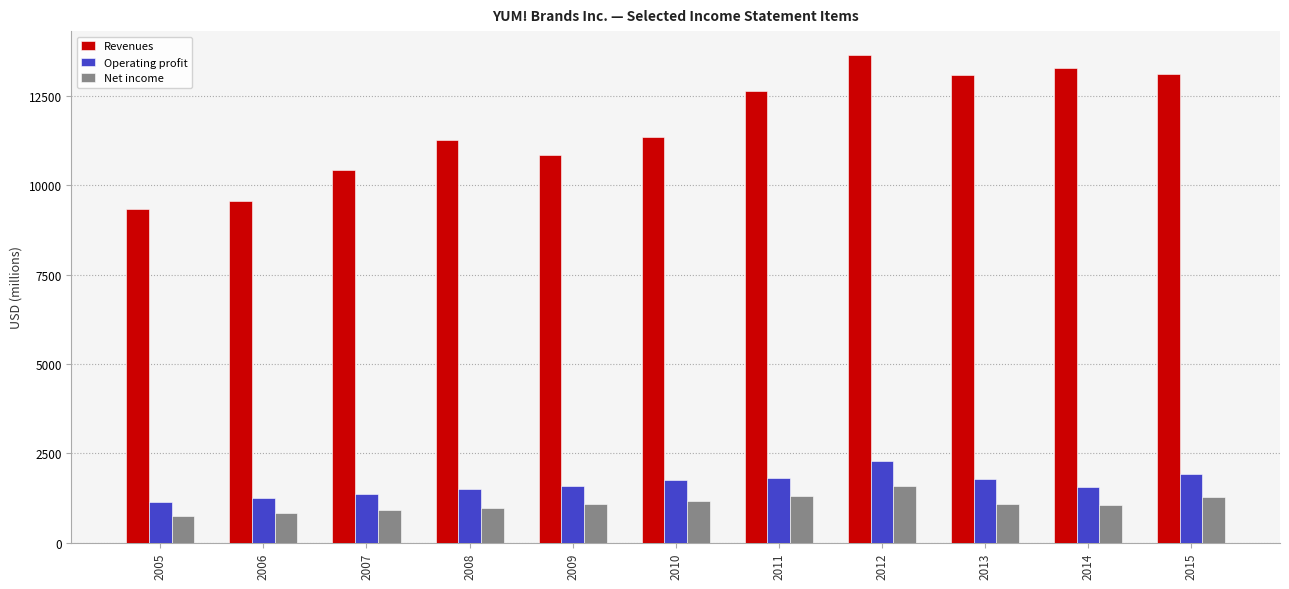

How many groups of bars are there?

11